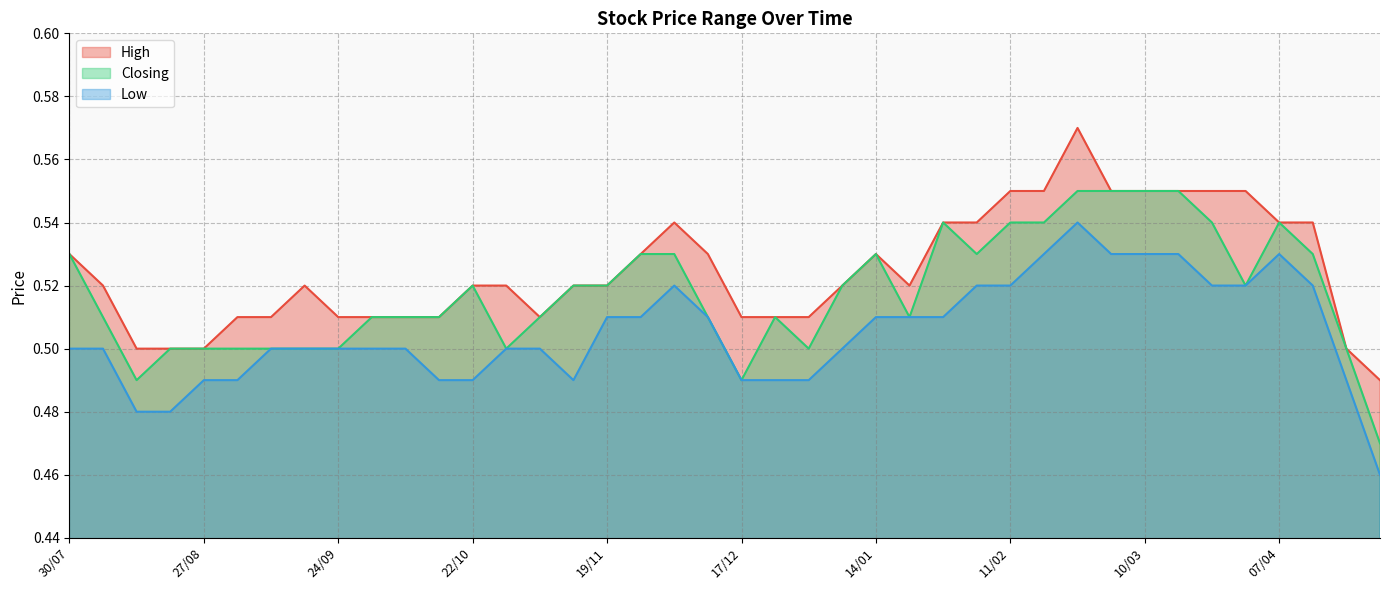

How many categories are shown in the chart?

40